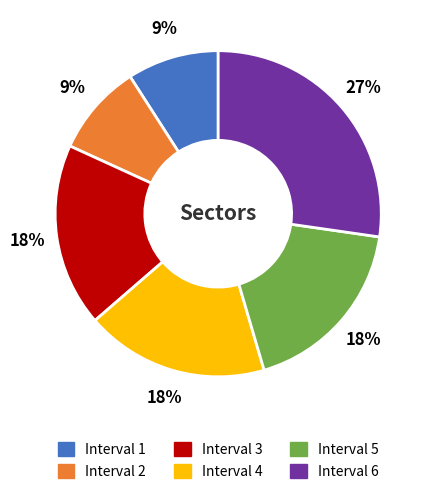

How many slices are in this pie chart?

6